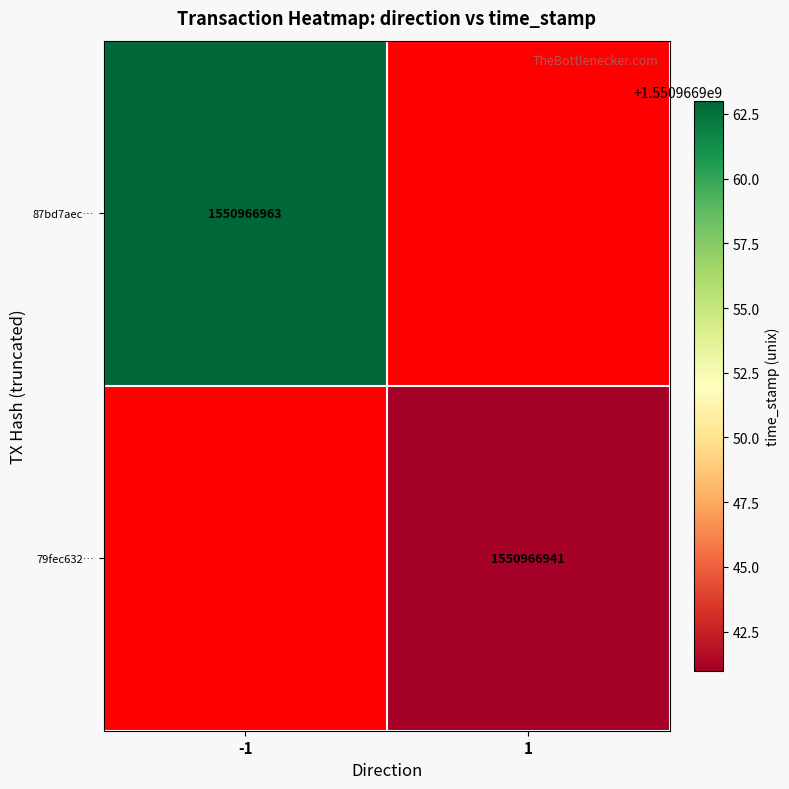

How many 87bd7aec3d7cc165d3403a440d103032320417f values are between -1 and 1550966963?

2